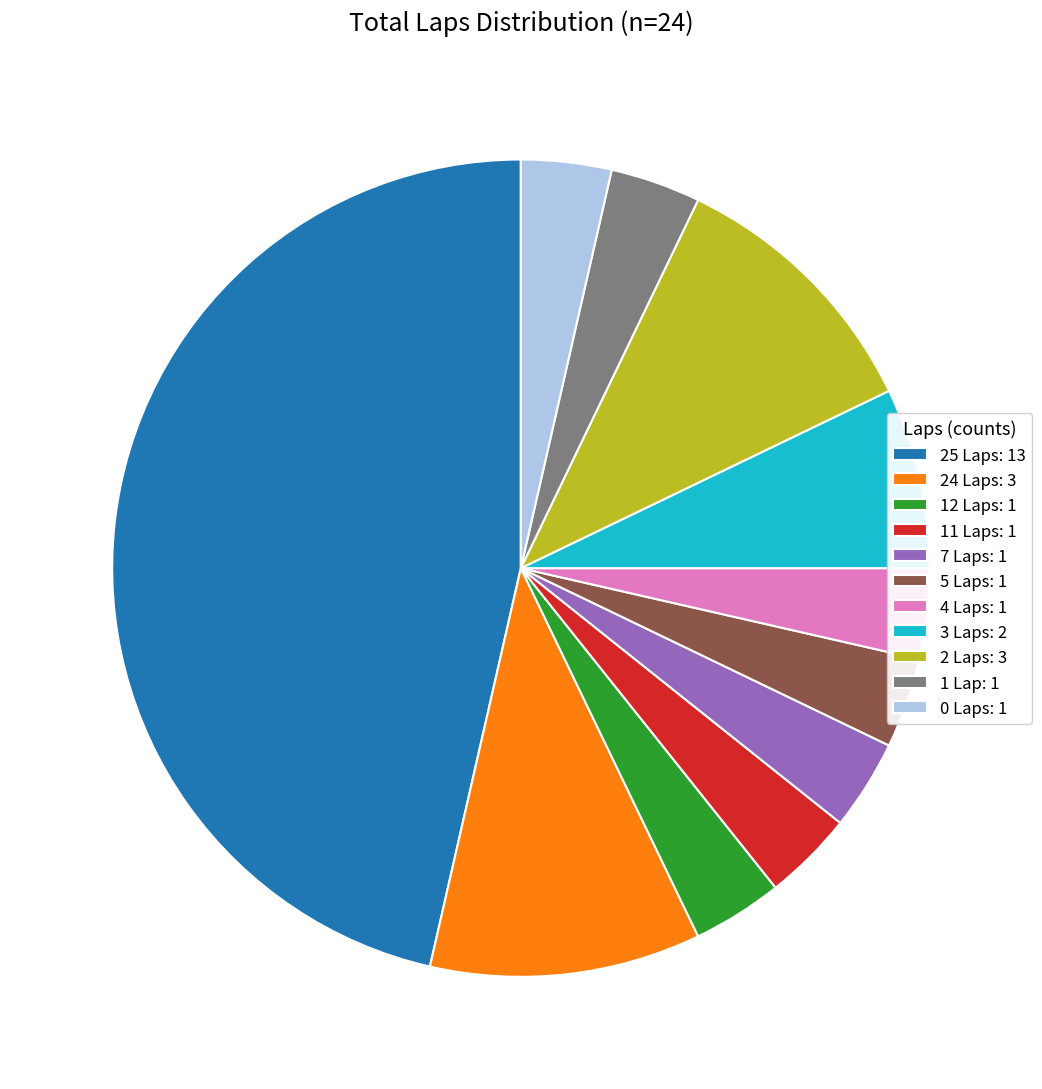

Is there any slice that represents more than half of the pie?

No